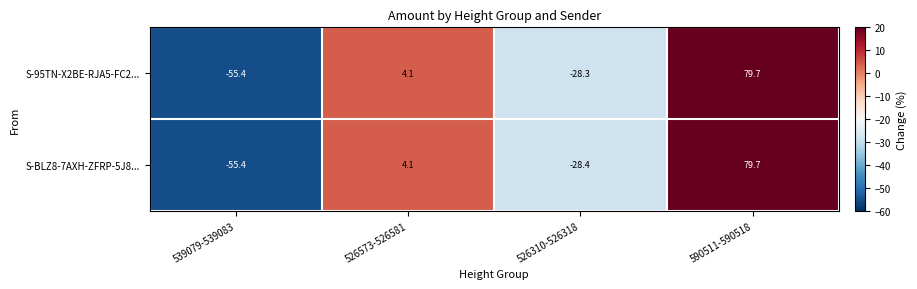

What is the approximate value of S-95TN-X2BE-RJA5-FC2... at 526573-526581?

4.1